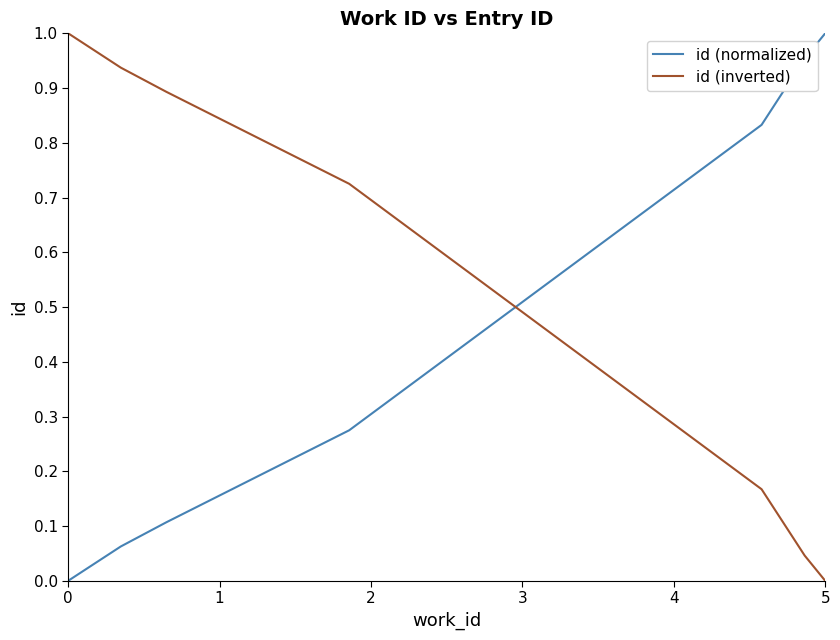

Which series has the largest total across all categories?

id (inverted)